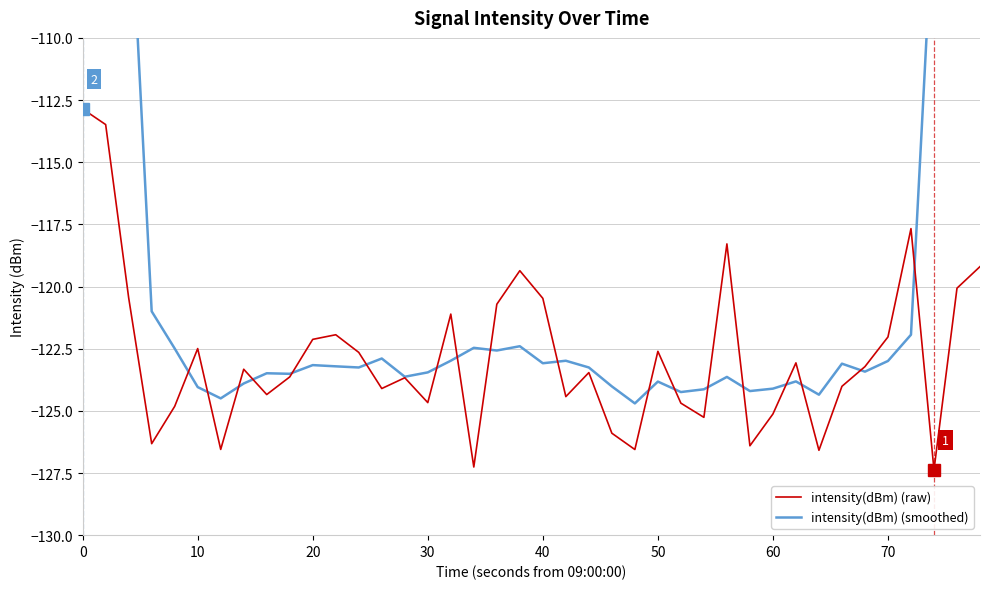

Does the chart have visible grid lines?

Yes